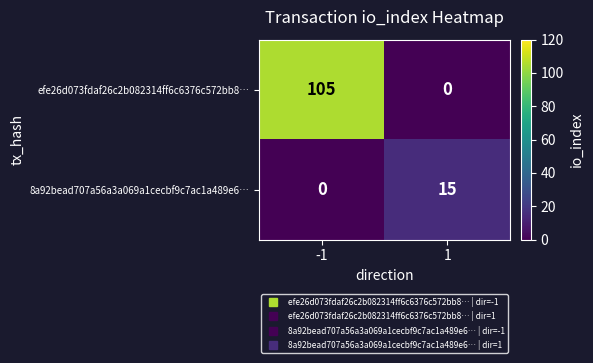

Rank the series by their average value, from lowest to highest.

8a92bead707a56a3a069a1cecbf9c7ac1a489e6…, efe26d073fdaf26c2b082314ff6c6376c572bb8…